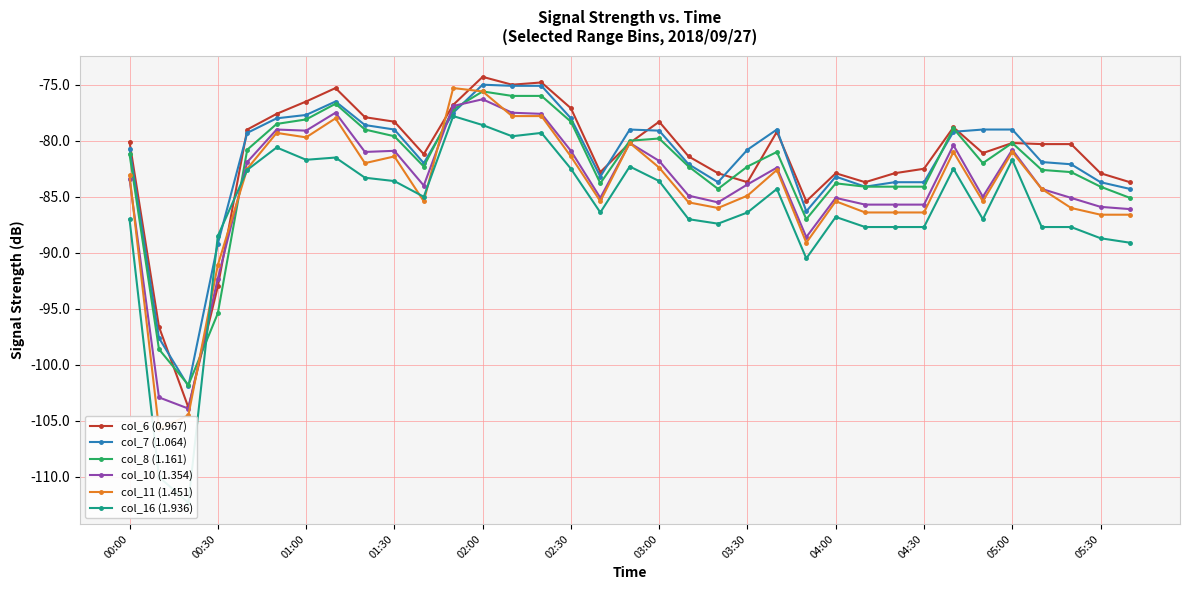

At 14, list the series in order from largest to smallest.

col_6 (0.967), col_7 (1.064), col_8 (1.161), col_10 (1.354), col_11 (1.451), col_16 (1.936)